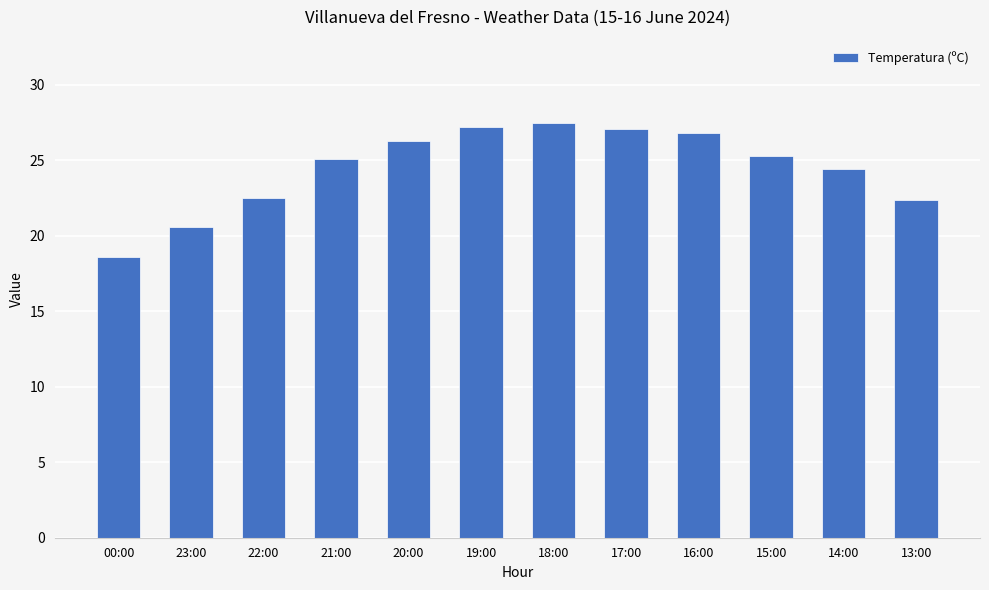

What is the sum of all values?

293.8